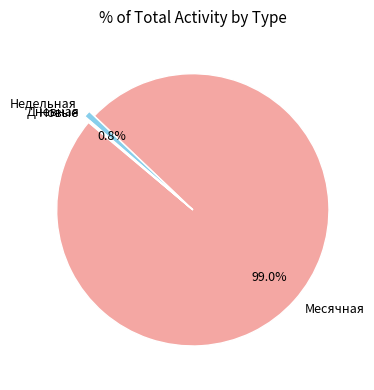

Which slice represents more than half of the pie?

Месячная